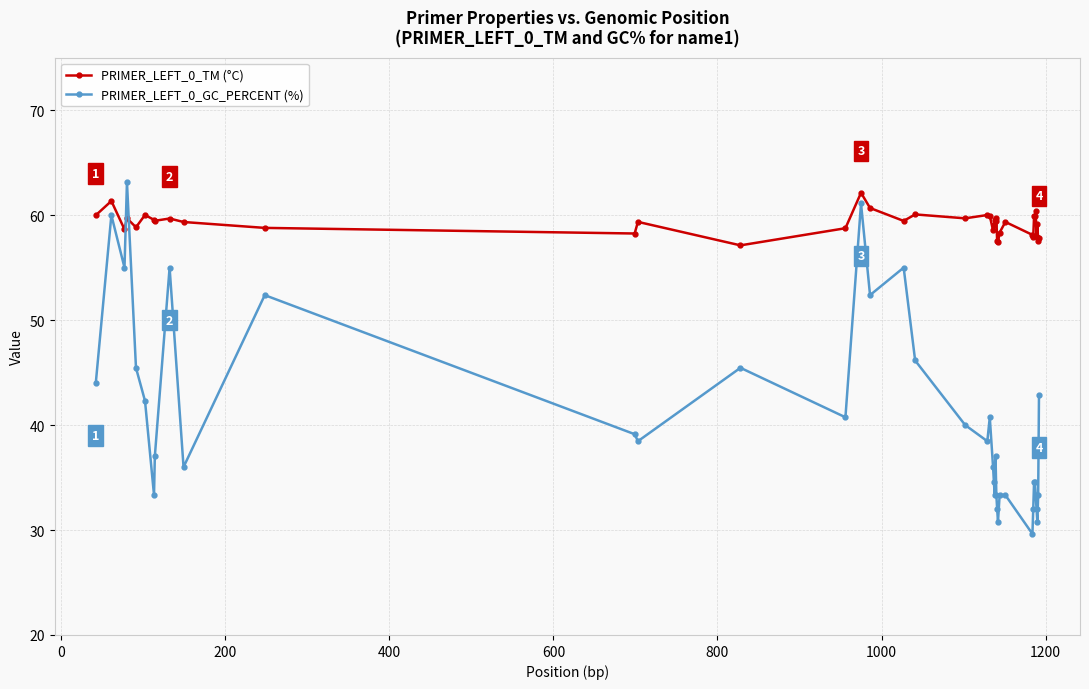

Which series has the largest total across all categories?

PRIMER_LEFT_0_TM (°C)